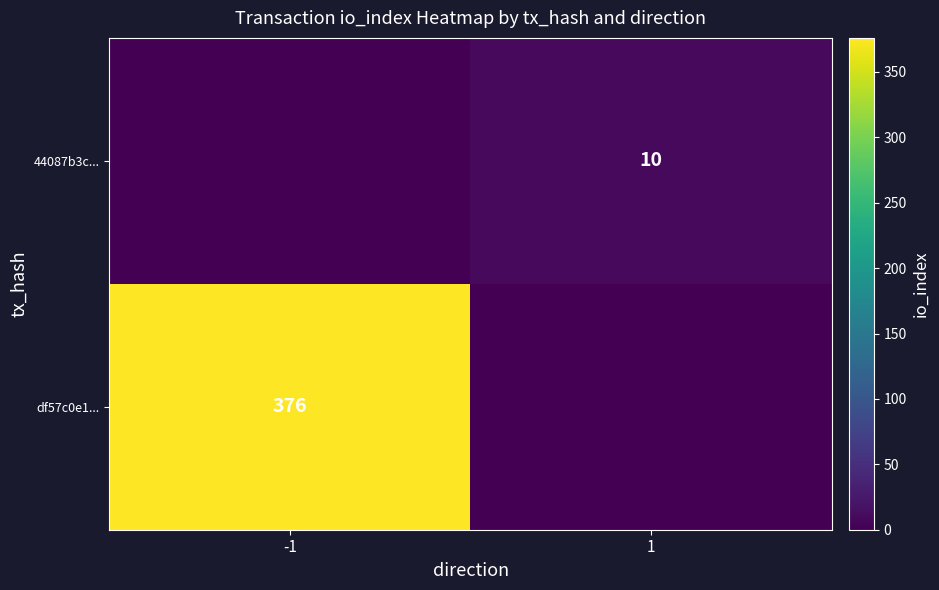

True or false: df57c0e1... has a value of 376 at -1.

True